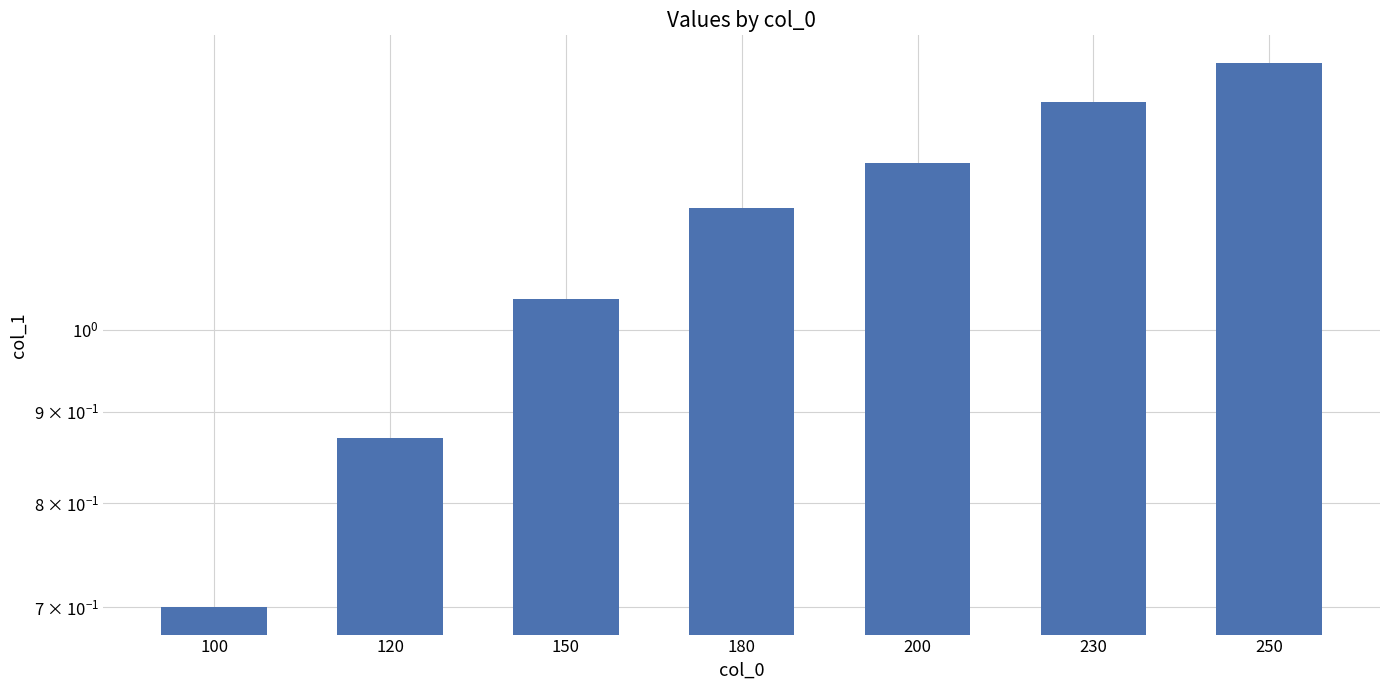

What is the value of the 6th bar from the left?

1.3